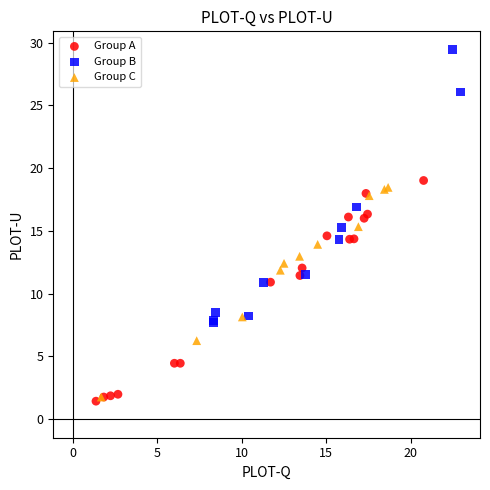

What are all the series names shown in the legend?

Group A, Group B, Group C